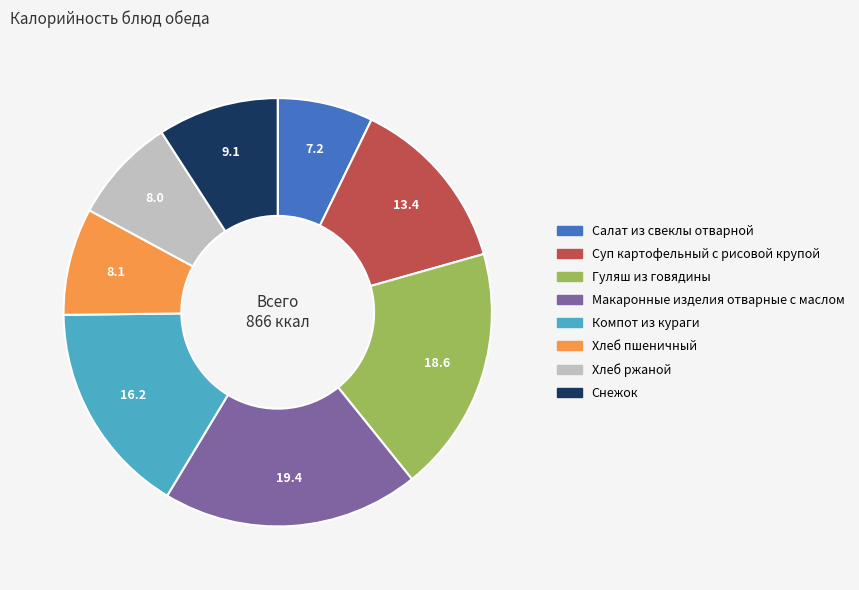

Which slice is the smallest?

Салат из свеклы отварной